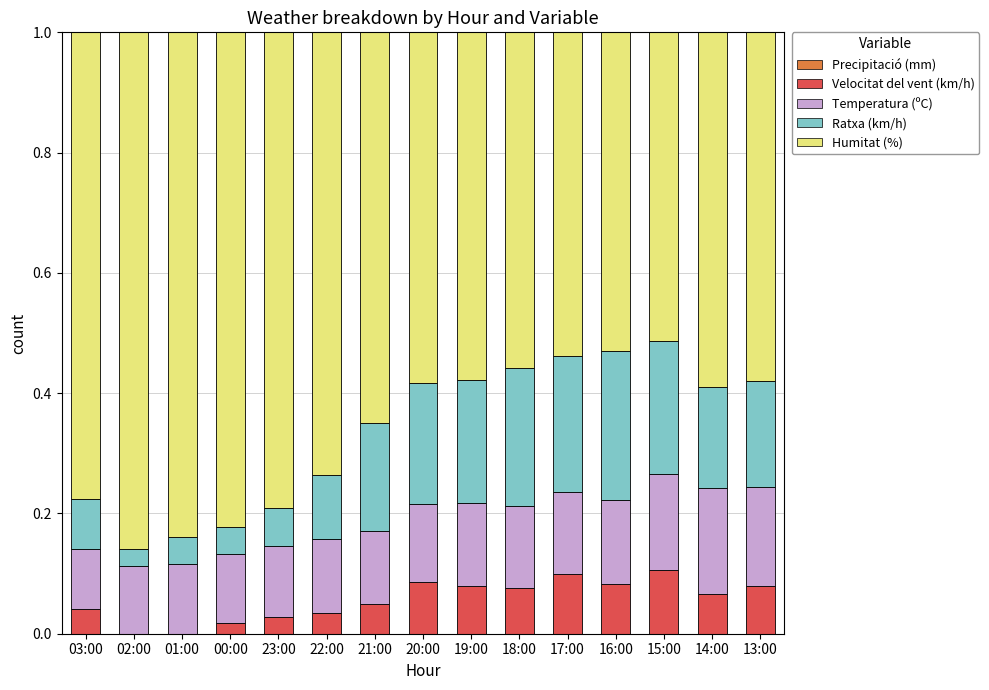

What is the total value across all series at 15:00?

1.0